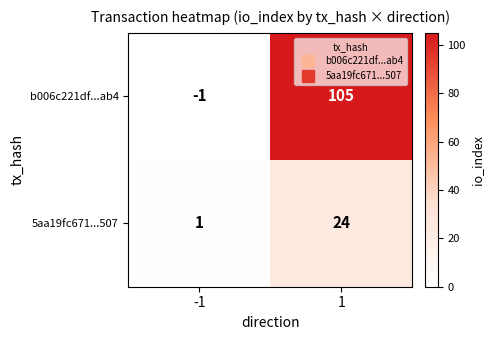

Read the 5aa19fc671...507 value at 1.

24